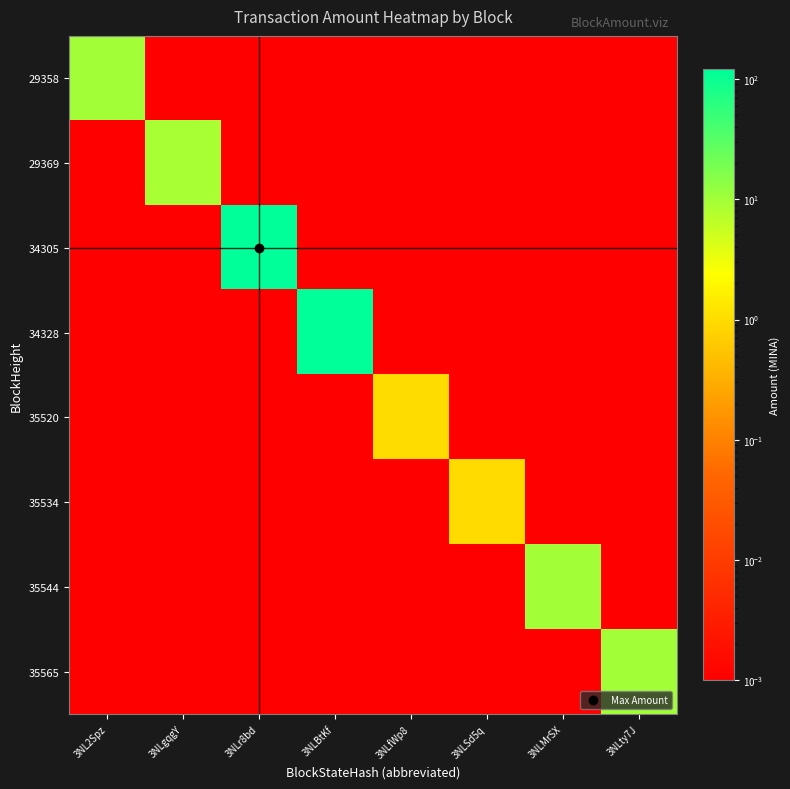

Which series has the largest total across all categories?

34305